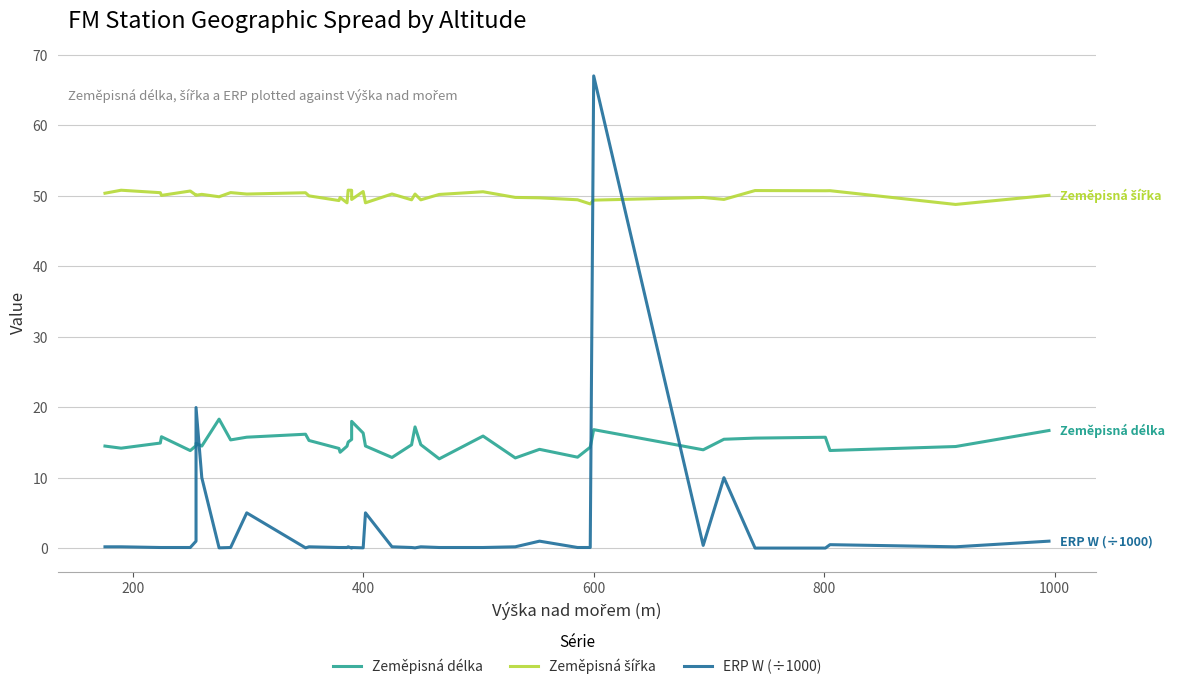

List the series in order of their peak value, highest first.

ERP W (÷1000), Zeměpisná šířka, Zeměpisná délka